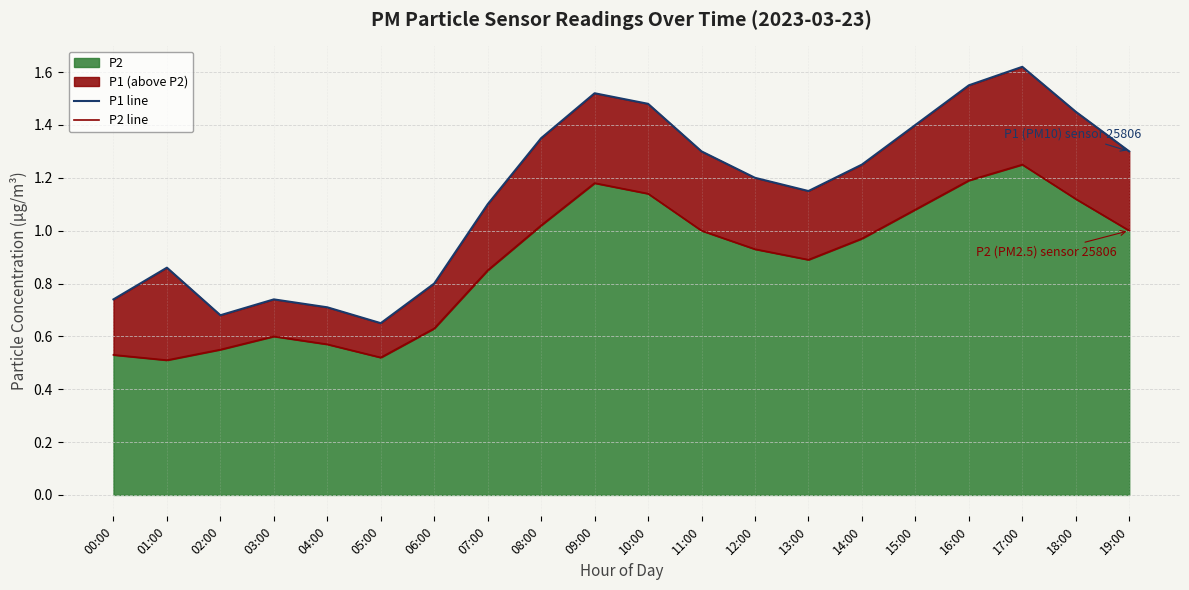

How many lines are shown in the chart?

2